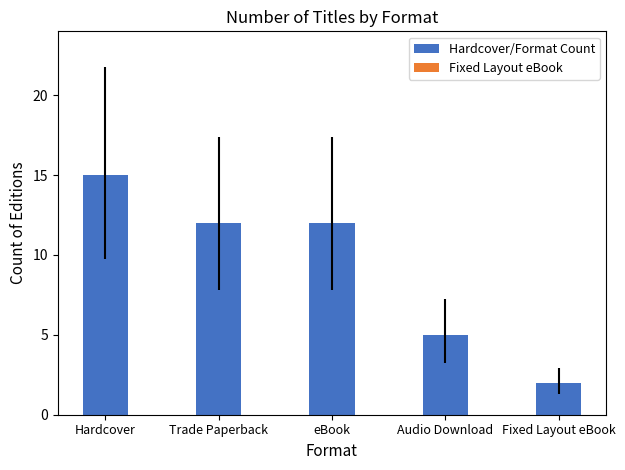

What is the label of the 5th bar from the right?

Hardcover